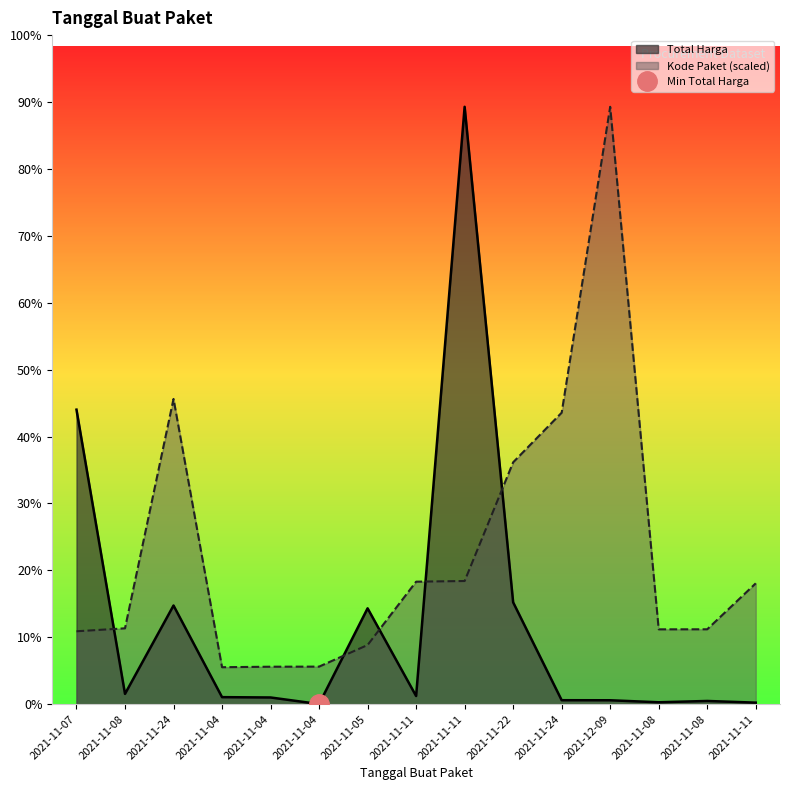

Which has a higher value, 2021-11-08 or 2021-11-11?

2021-11-08